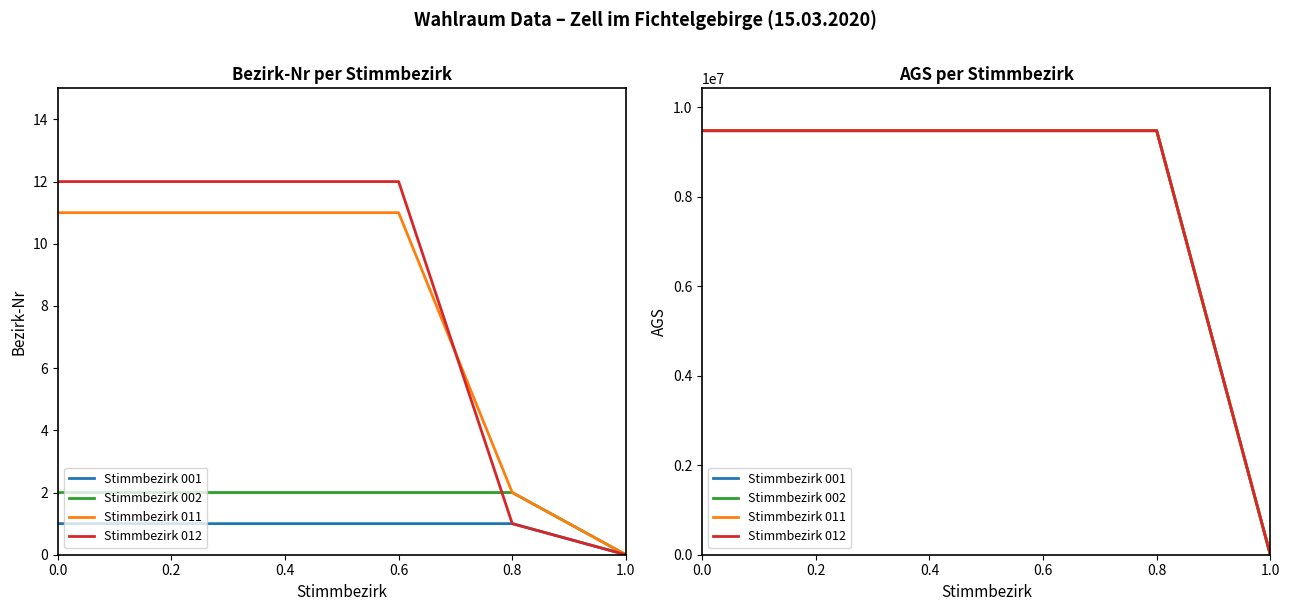

How many lines are shown in the chart?

4